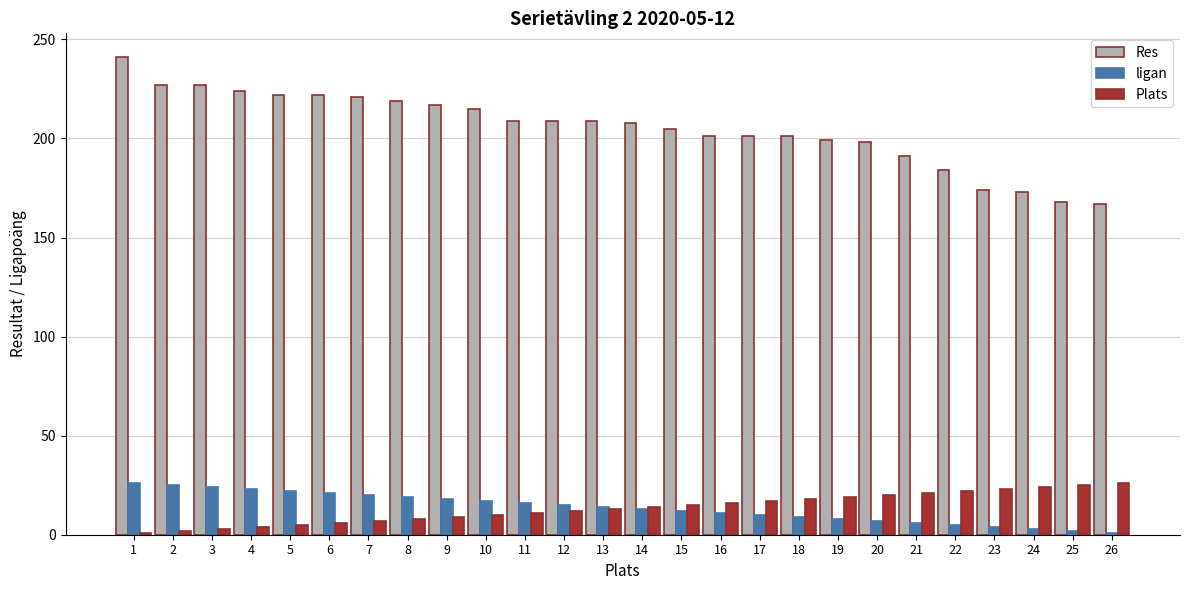

What are all the series names shown in the legend?

Res, ligan, Plats